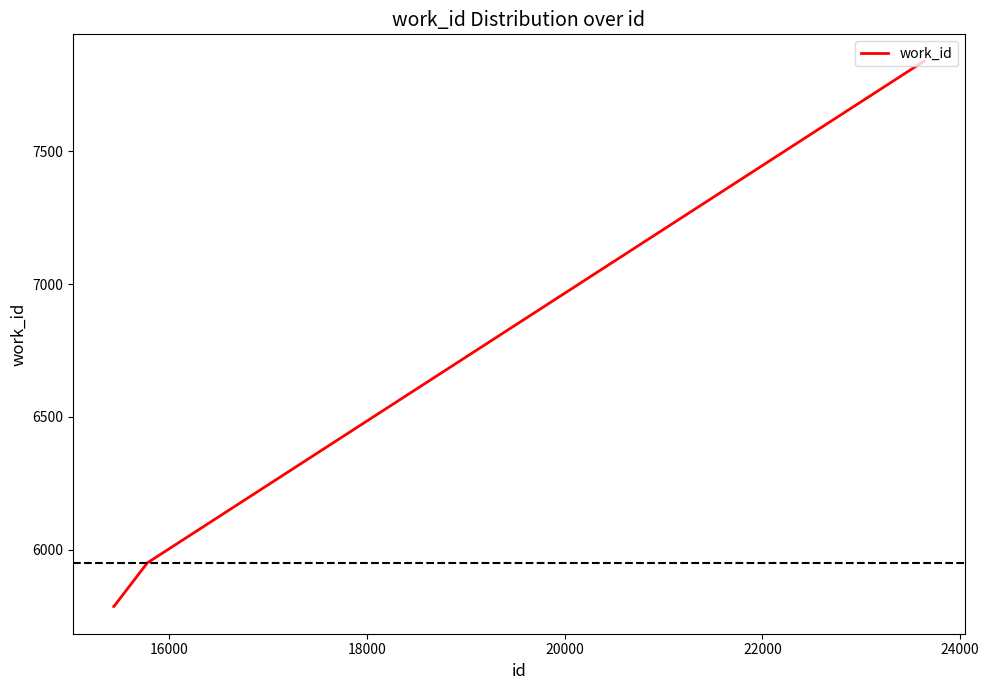

Reading left to right, extract all data points from this chart.

5787	5787	5951	7837	7837